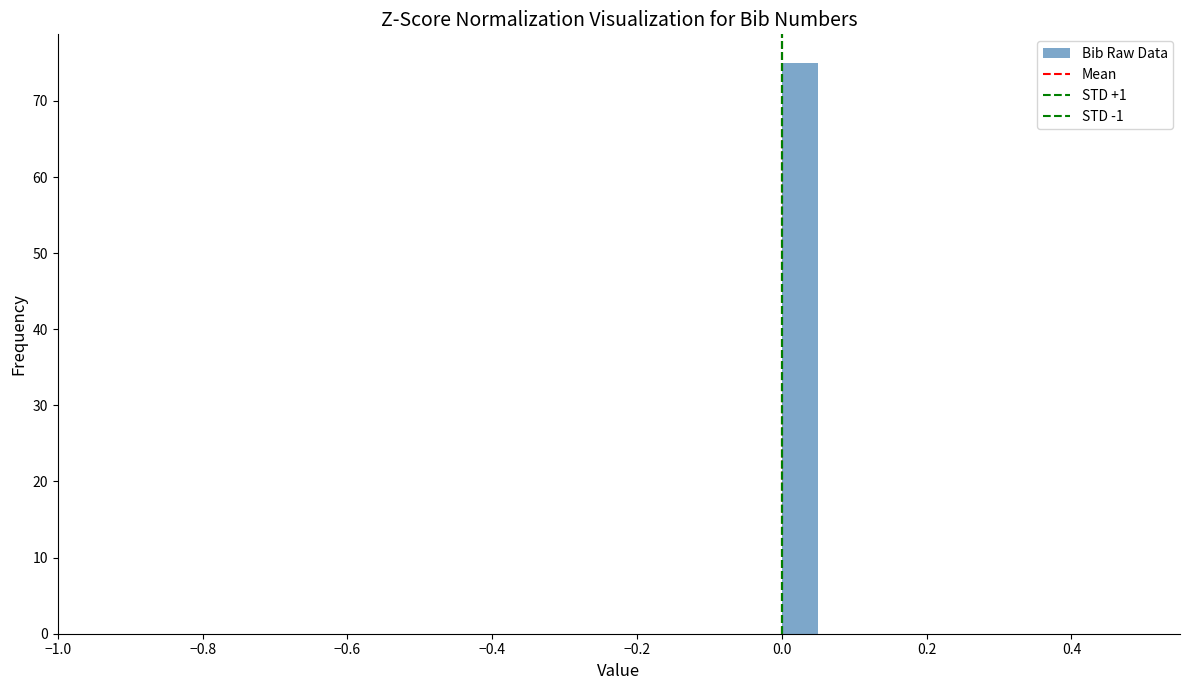

Around what value on the x-axis is the tallest bar? Give the approximate position of its centre, as read against the axis.

0.02